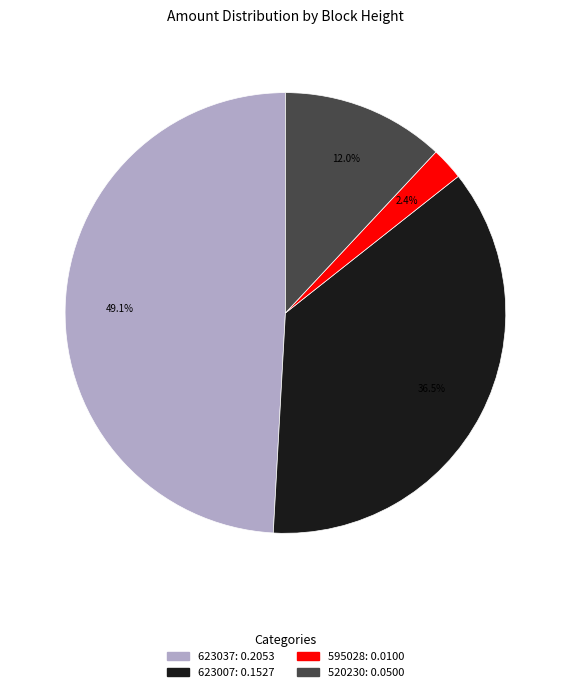

Does 595028 account for over 50% of the chart?

No